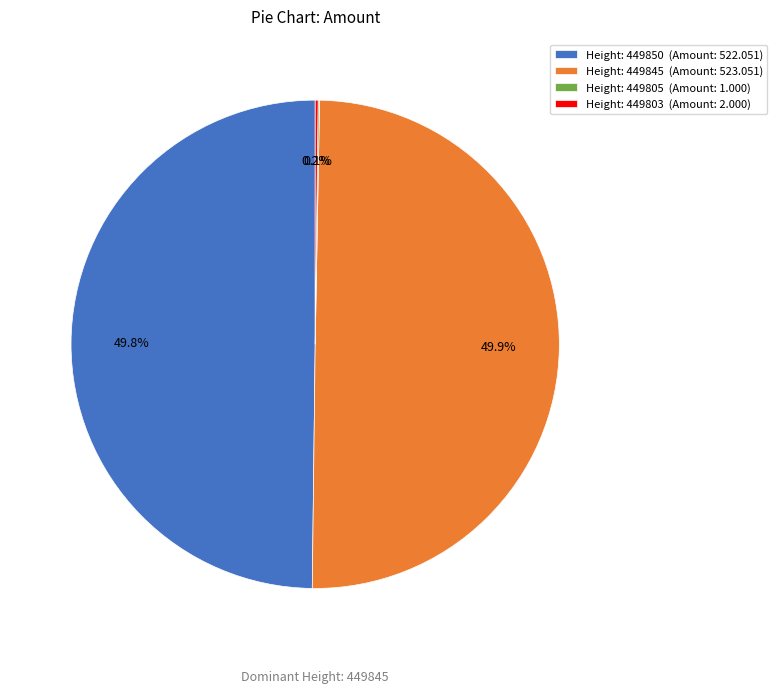

What is the ratio of the value at Height: 449845 (Amount: 523.051) to the value at Height: 449850 (Amount: 522.051)?

1.0